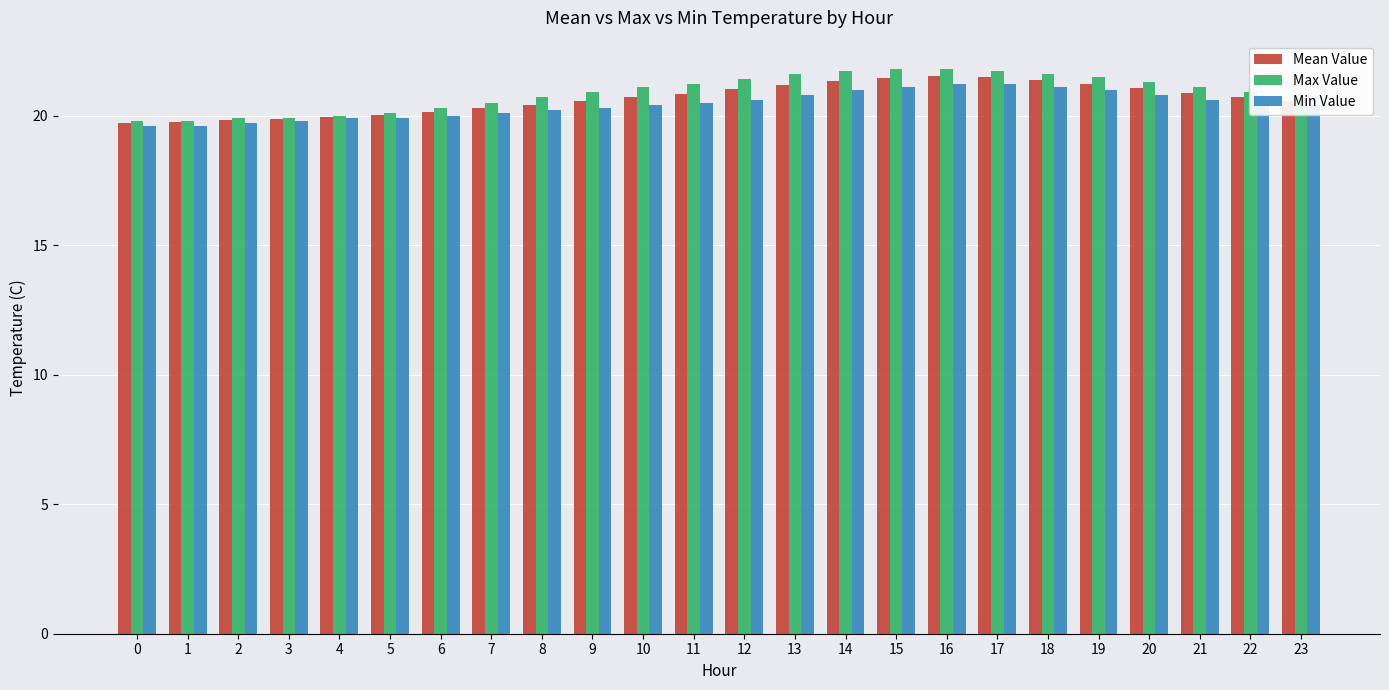

The Max Value series shows 20.7 at 23. True or false?

True